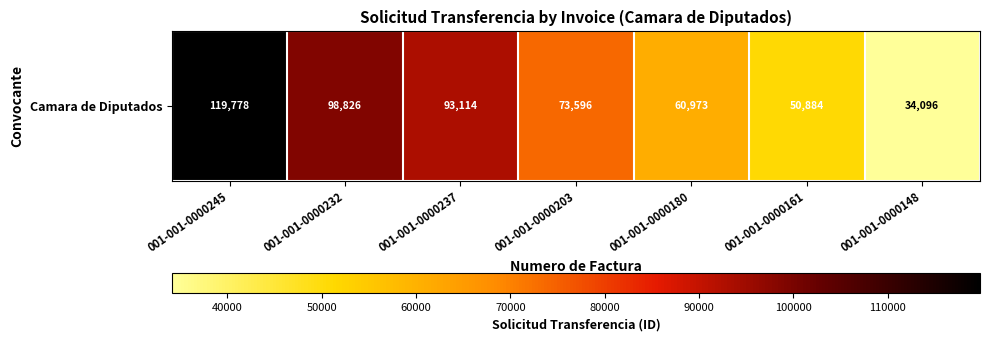

Between 001-001-0000237 and 001-001-0000180, which is larger?

001-001-0000237